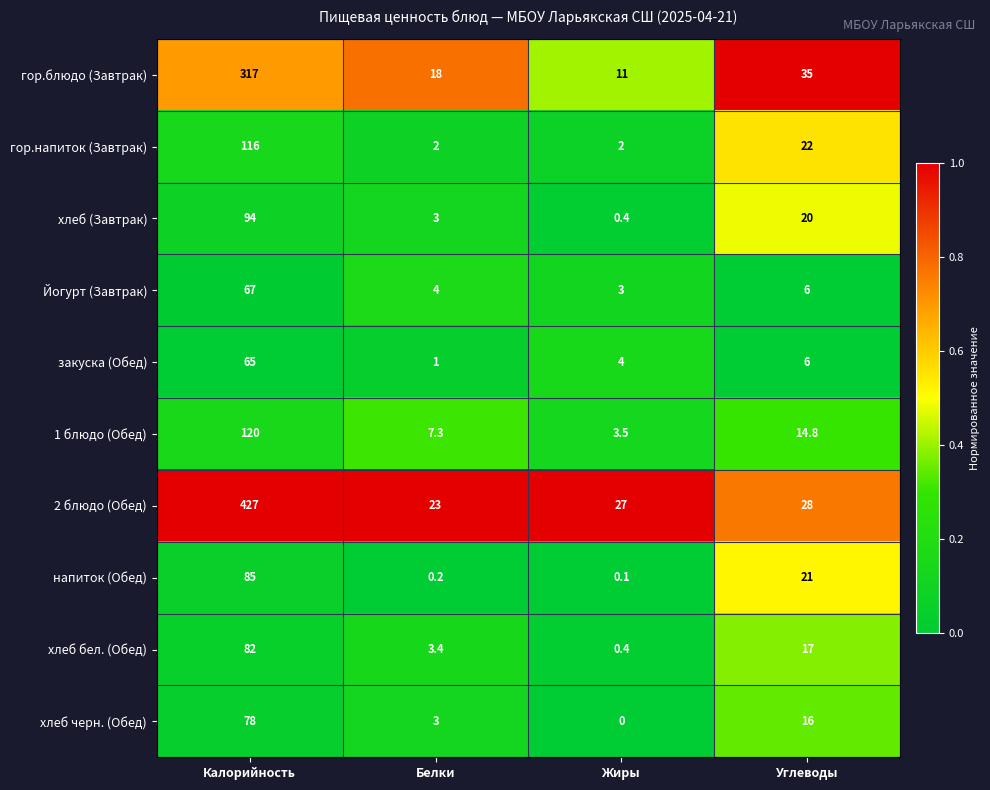

At how many categories does at least one series exceed 0?

4